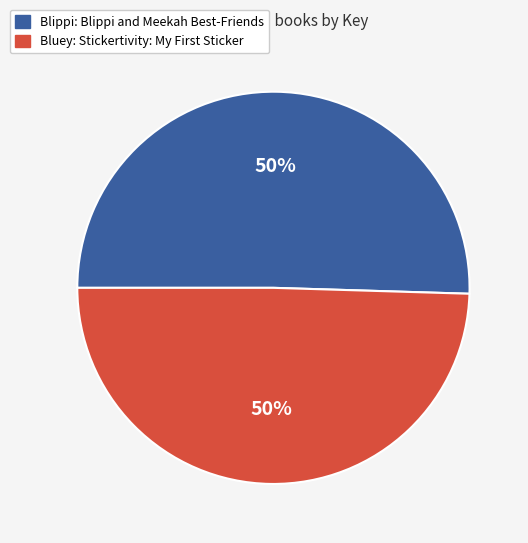

To the nearest percent, what is the average slice percentage?

50%